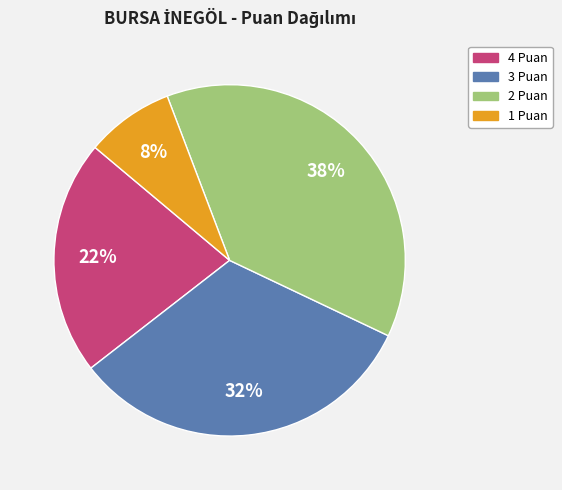

Is there a majority slice in this chart?

No